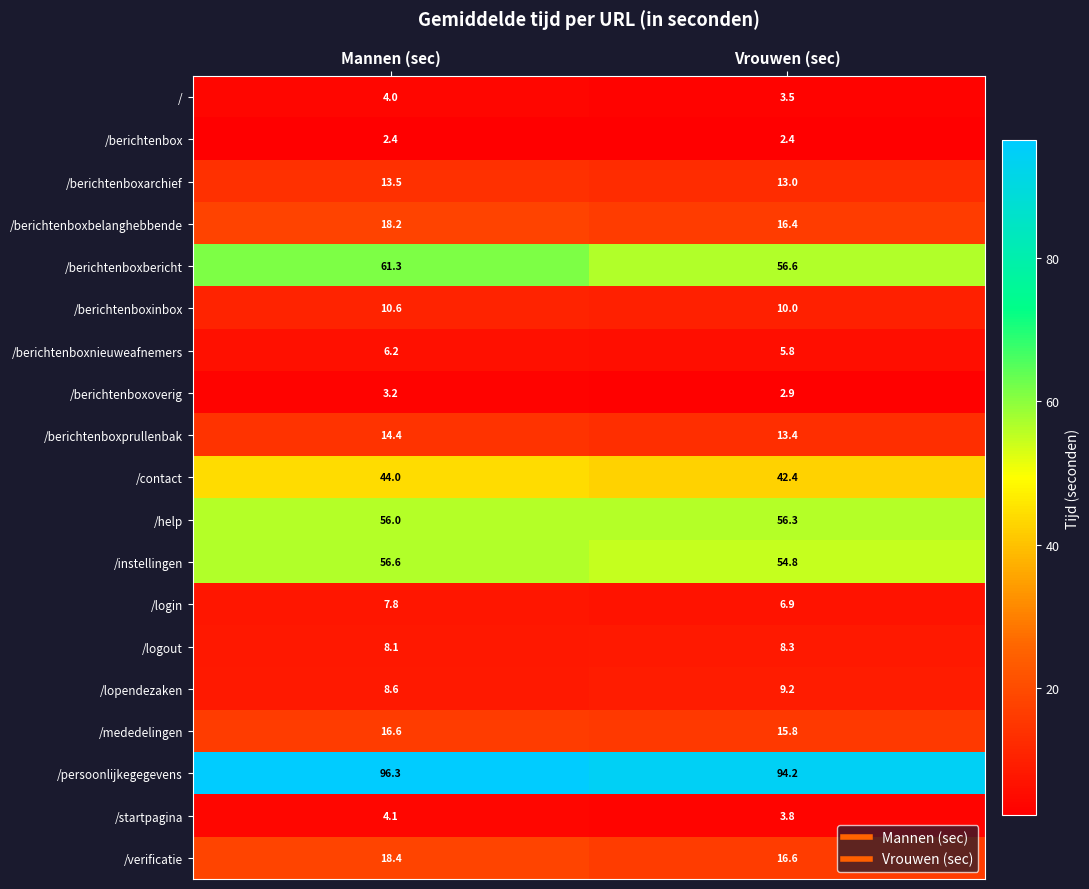

Which series has the largest range (max minus min)?

/berichtenboxbericht